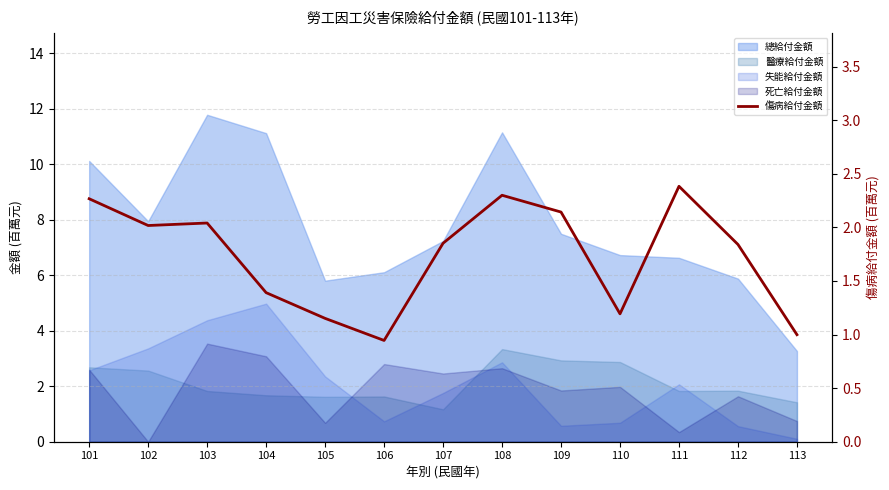

Reading left to right, extract all data points from this chart.

2.3	2.0	2.0	1.4	1.2	0.9	1.9	2.3	2.1	1.2	2.4	1.8	1.0